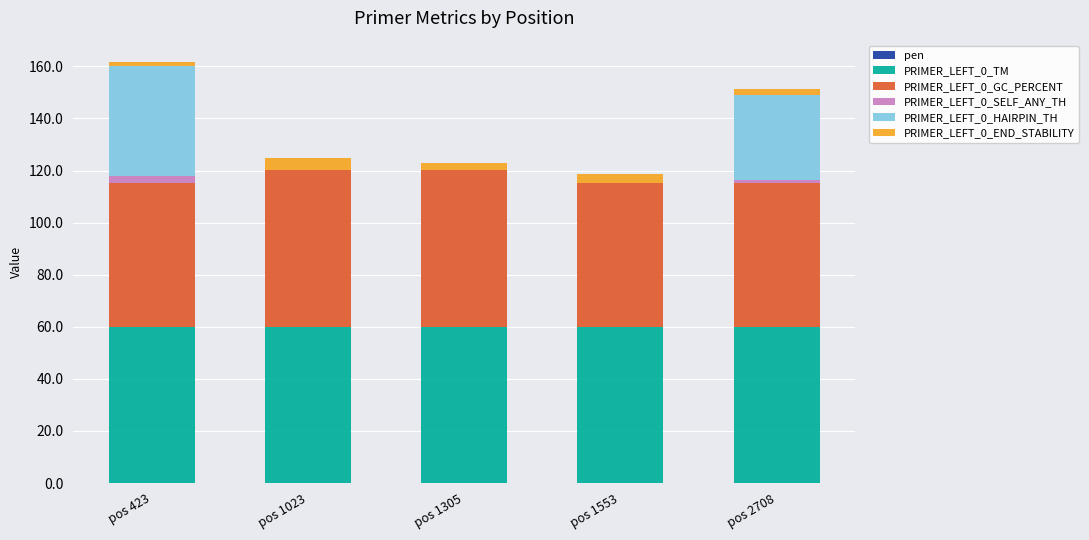

How many data points does each series have?

5